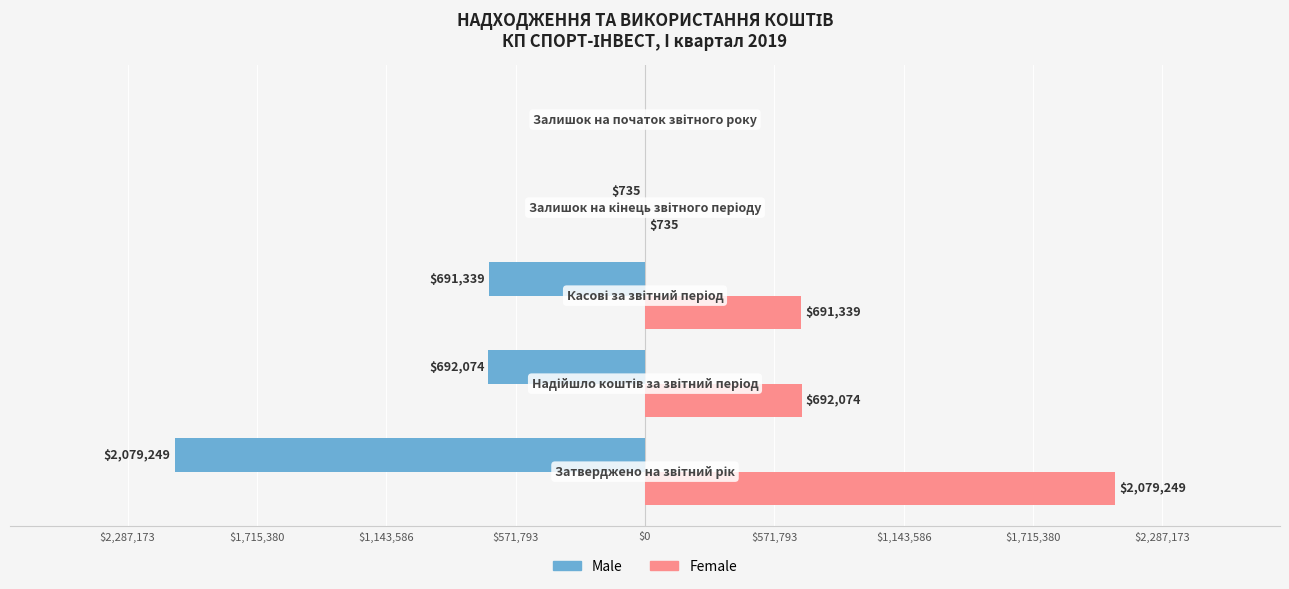

What are all the series names shown in the legend?

Male, Female